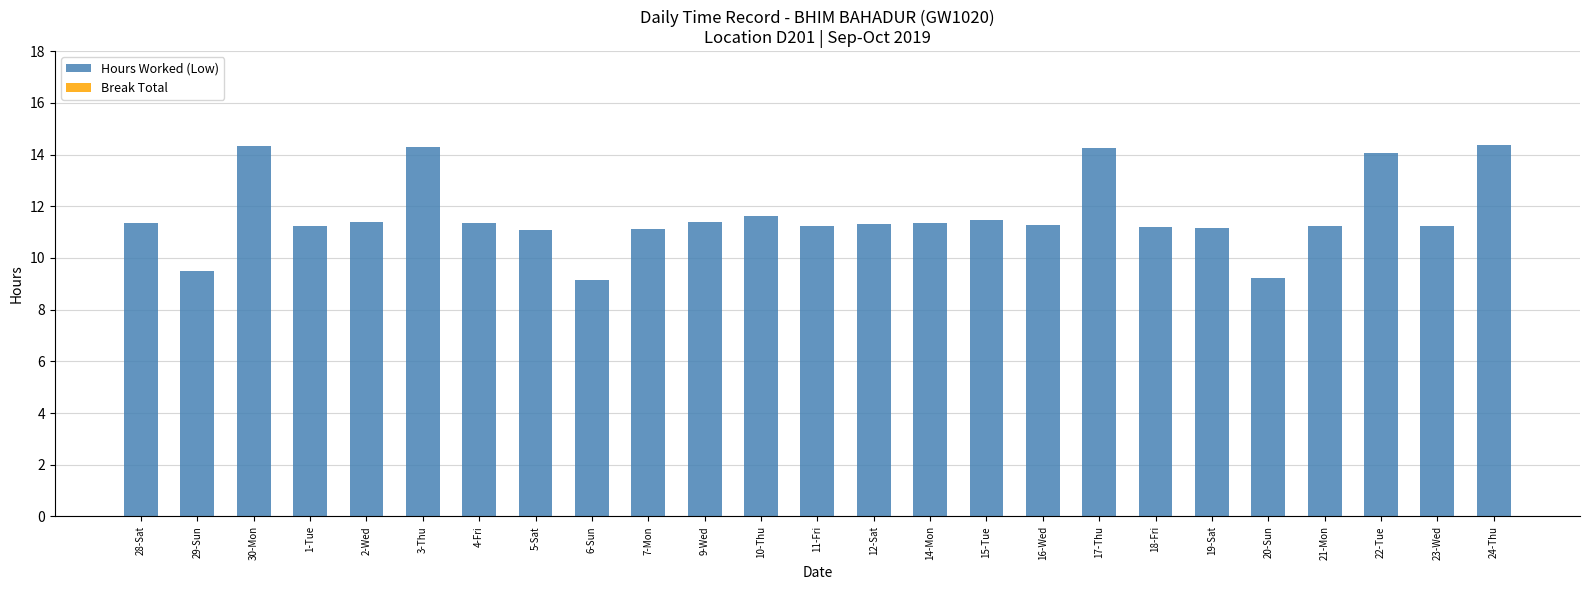

True or false: the data shows 6.1 at 29-Sun.

False